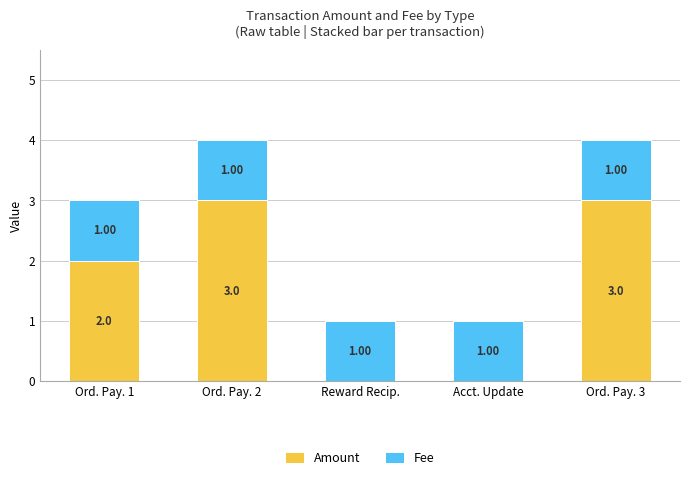

What is the total value across all series at Ord. Pay. 2?

4.0